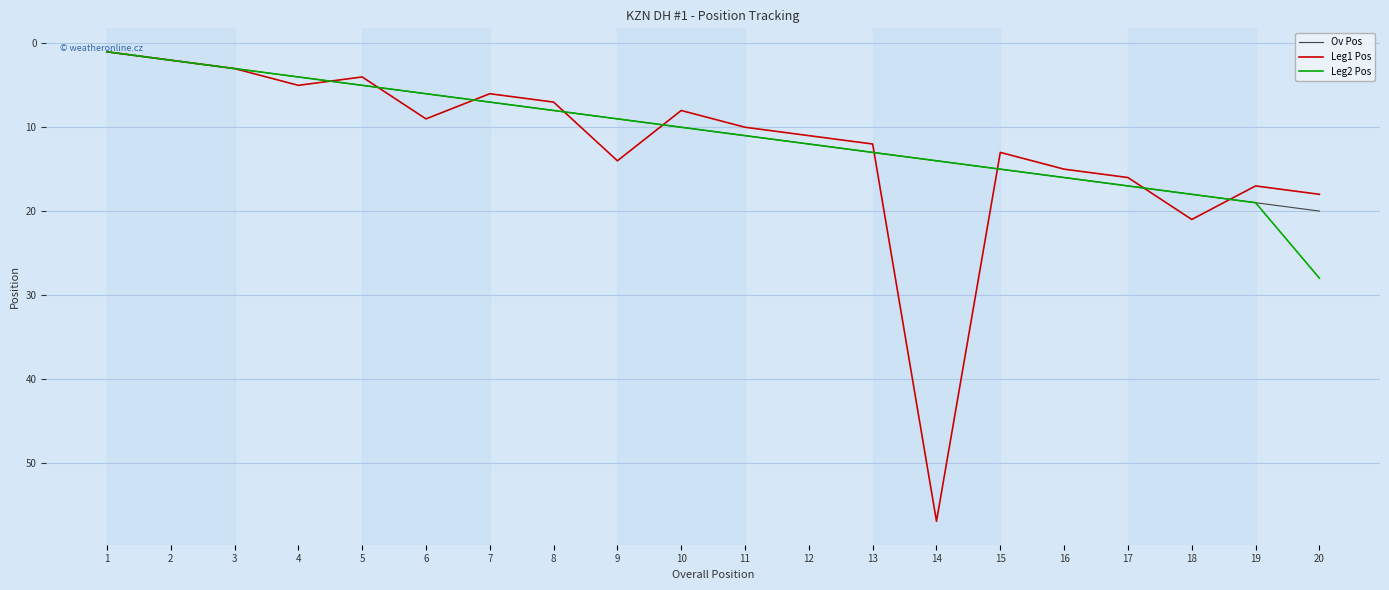

Is the value of Ov Pos at 19 greater than the value of Leg2 Pos at 17?

Yes